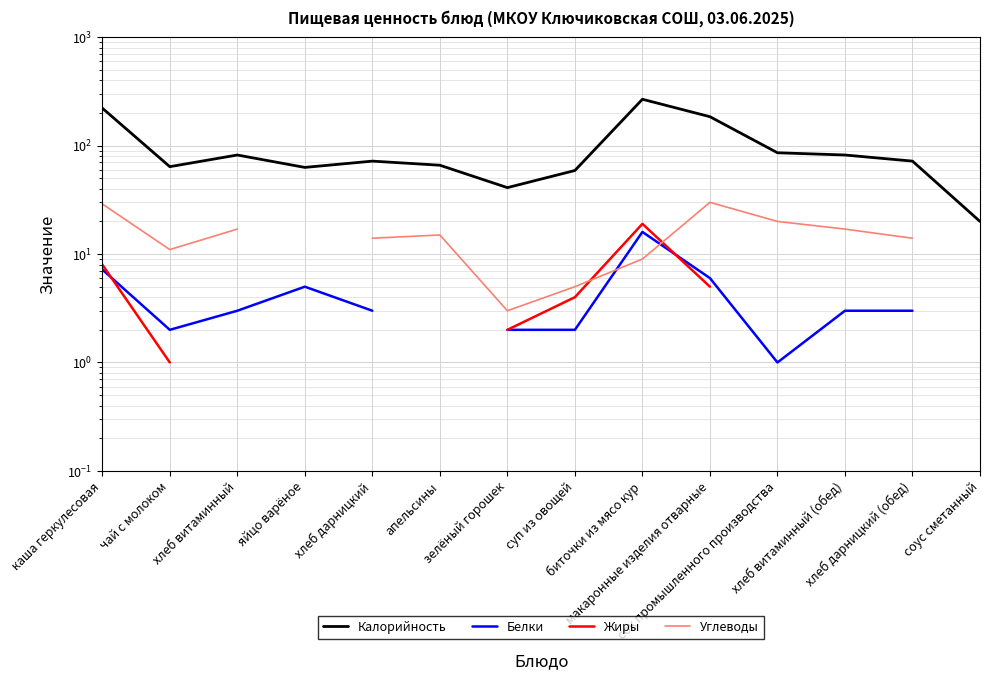

Which series changed the most between зелёный горошек and сок промышленного производства?

Калорийность